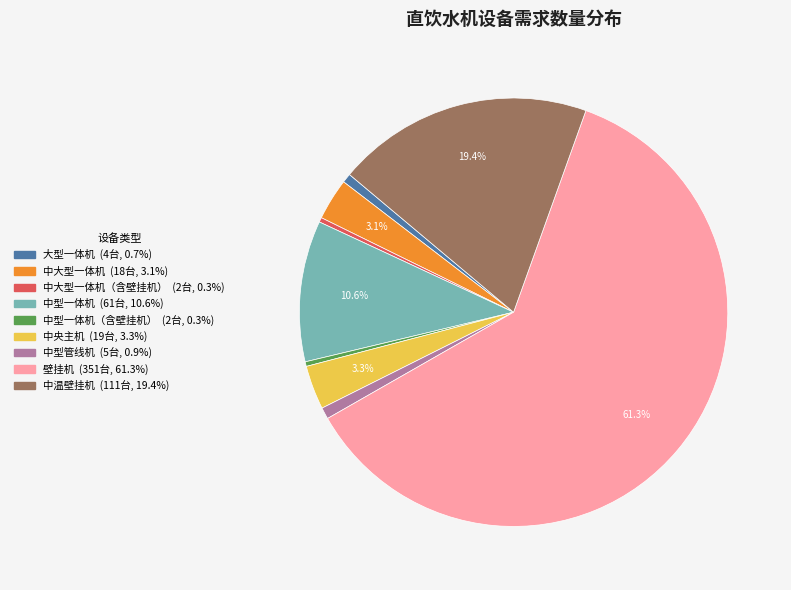

Does any single category account for the majority?

Yes